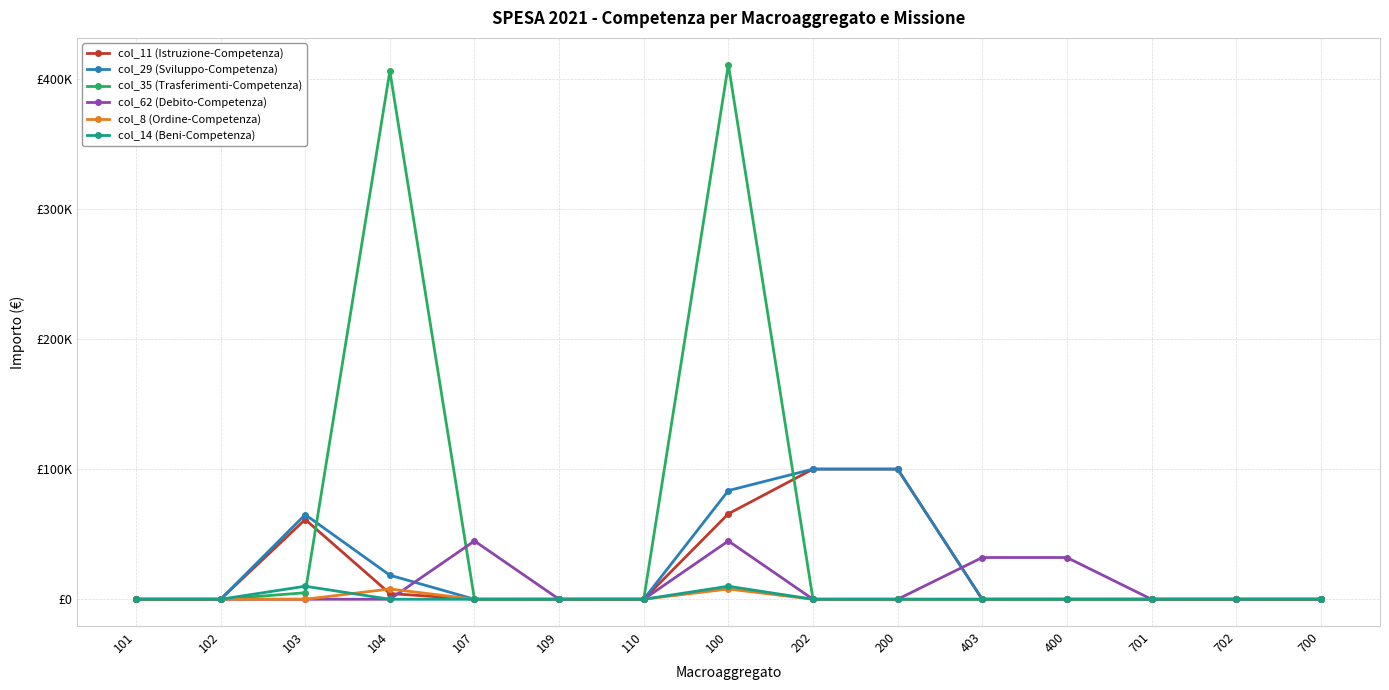

Does the chart have visible grid lines?

Yes